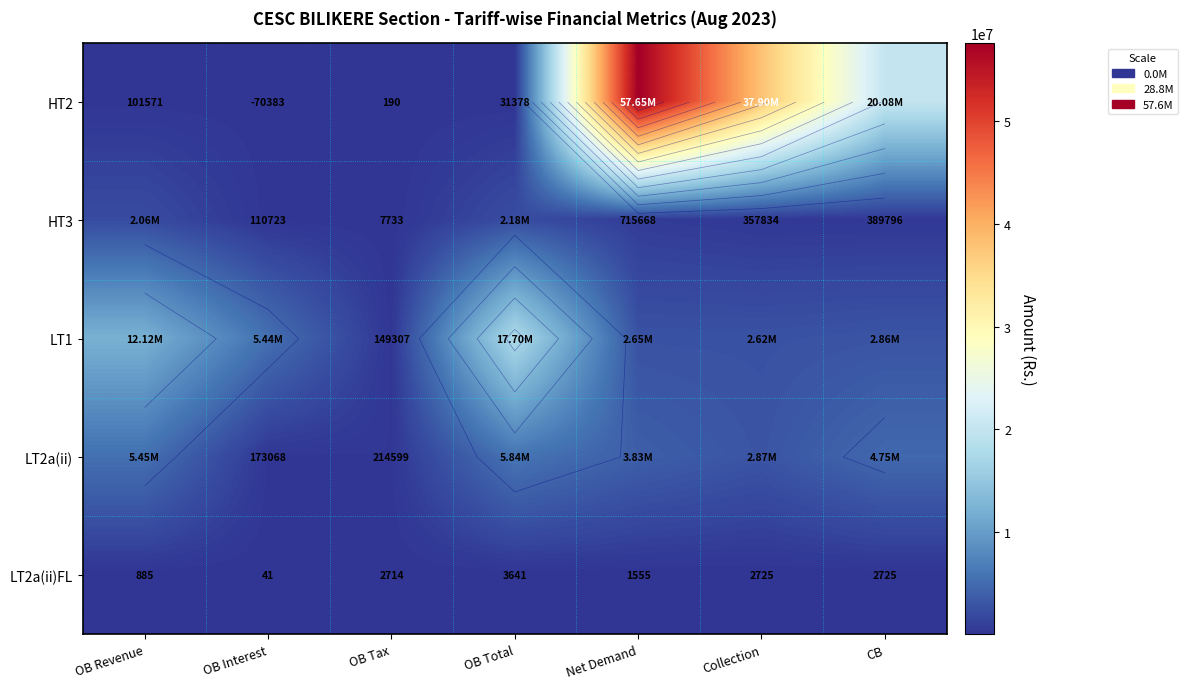

What is the difference between the maximum and minimum values in the LT2a(ii) series?

5664938.4